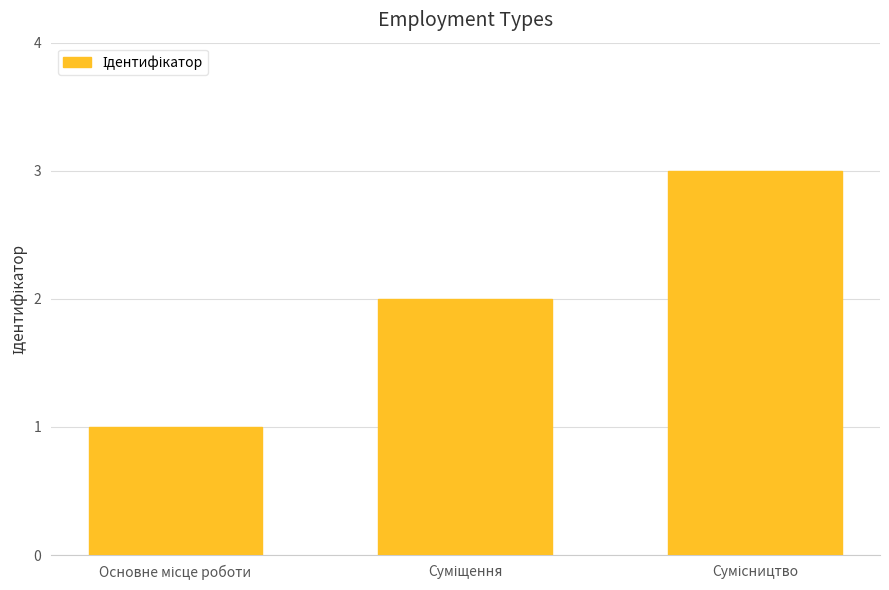

What is the sum of all values?

6